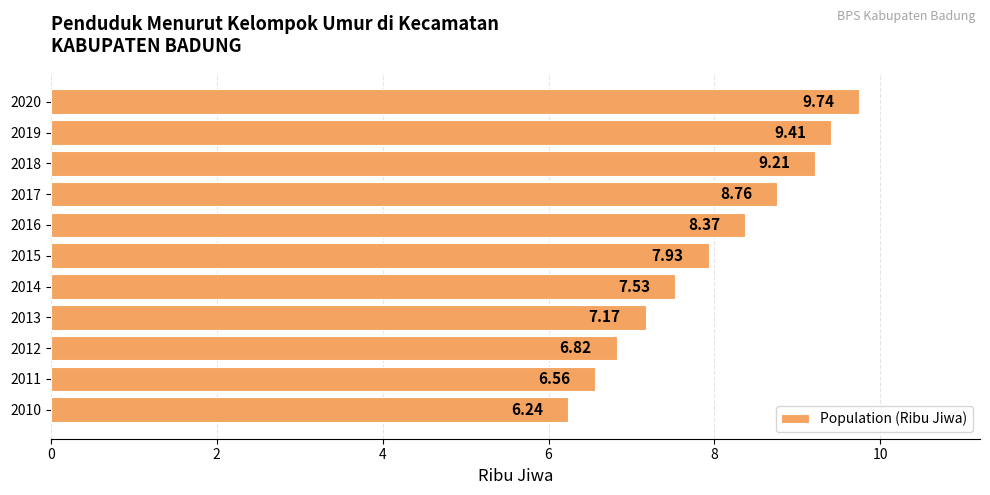

Rank the categories by value from highest to lowest.

2020, 2019, 2018, 2017, 2016, 2015, 2014, 2013, 2012, 2011, 2010